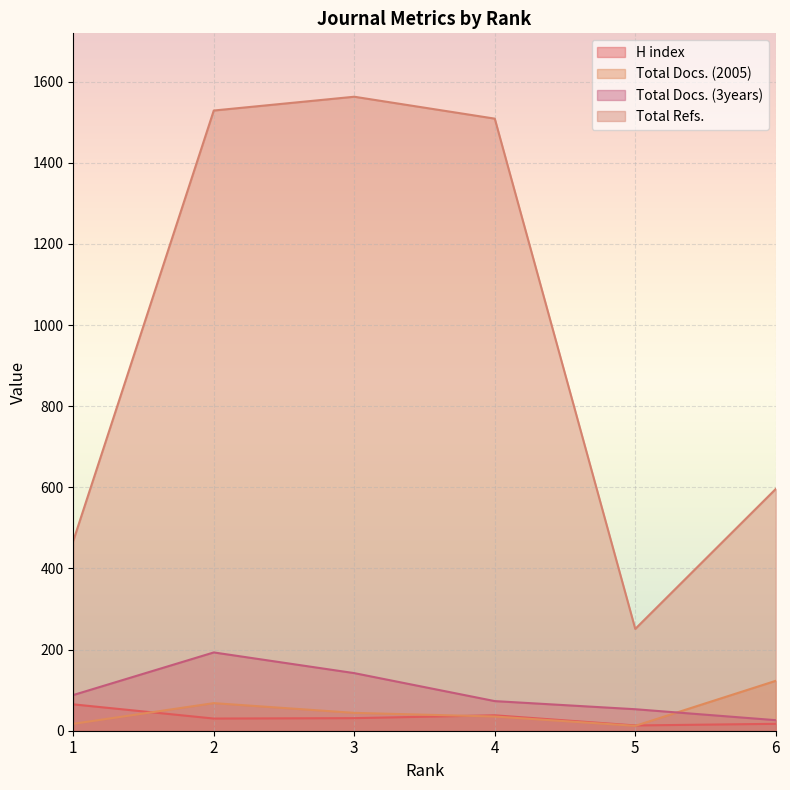

Does the chart display data point markers on the line(s)?

No